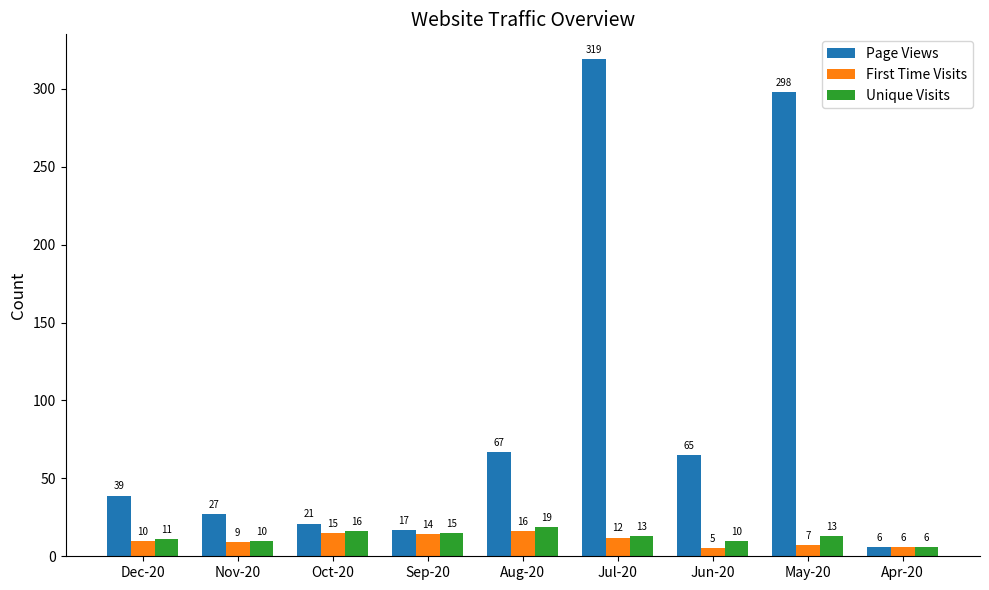

Reading left to right, what are all the values shown in this chart?

Page Views: Dec-20=39	Nov-20=27	Oct-20=21	Sep-20=17	Aug-20=67	Jul-20=319	Jun-20=65	May-20=298	Apr-20=6
First Time Visits: Dec-20=10	Nov-20=9	Oct-20=15	Sep-20=14	Aug-20=16	Jul-20=12	Jun-20=5	May-20=7	Apr-20=6
Unique Visits: Dec-20=11	Nov-20=10	Oct-20=16	Sep-20=15	Aug-20=19	Jul-20=13	Jun-20=10	May-20=13	Apr-20=6